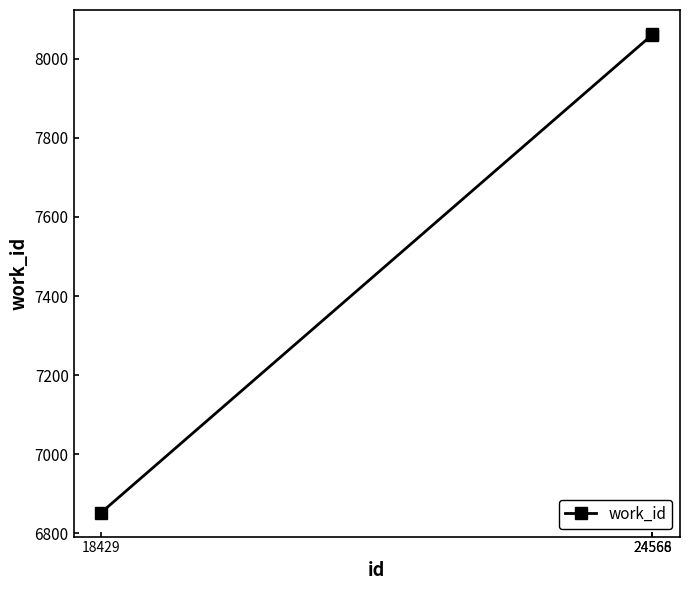

What is the minimum value shown in the chart?

6852